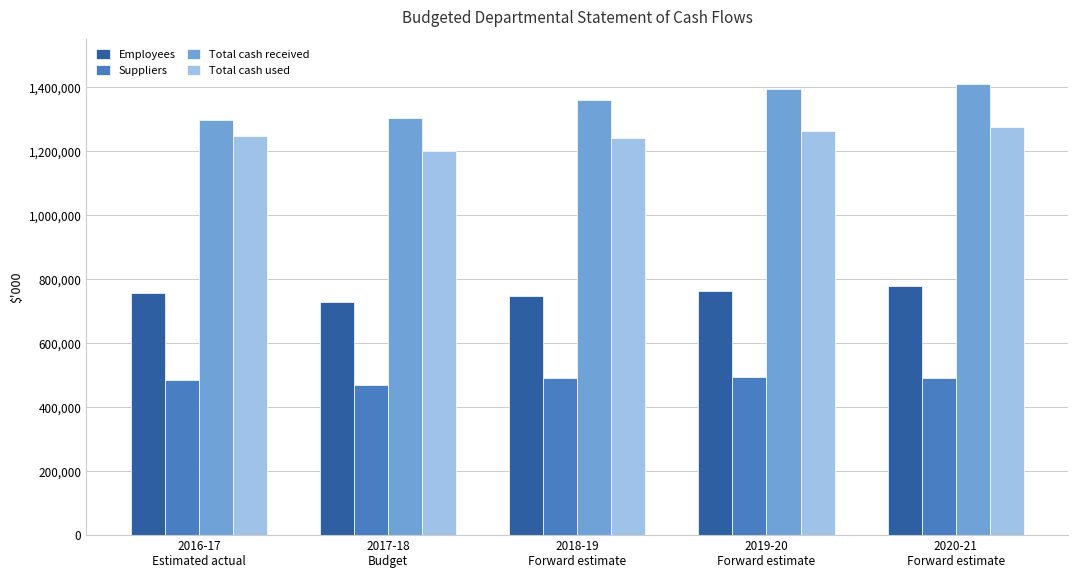

What is the sum of the Employees values at 2020-21
Forward estimate and 2017-18
Budget?

1508708